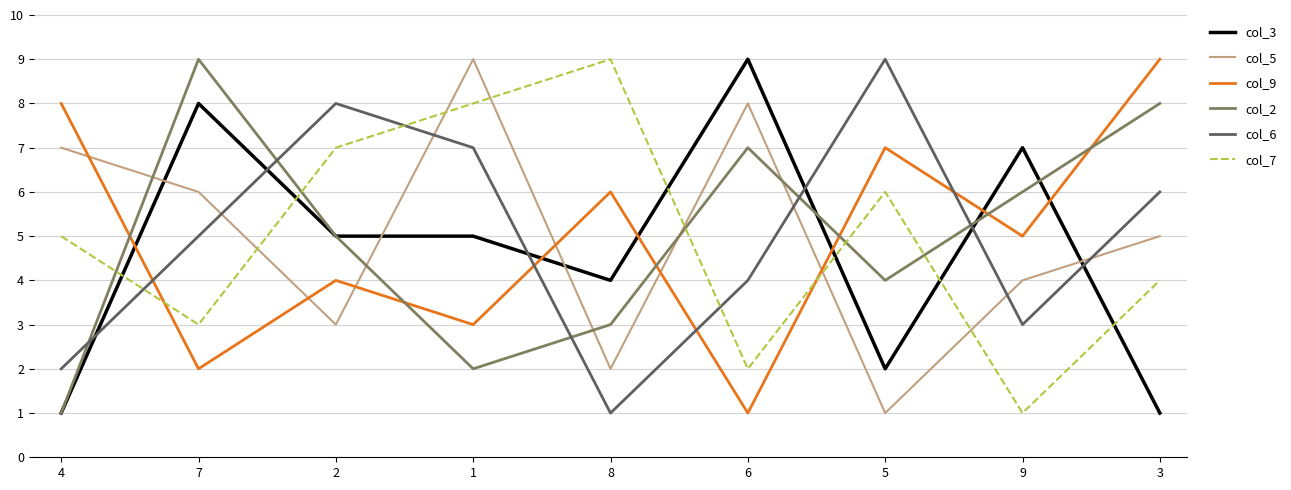

How many distinct data groups are displayed?

6